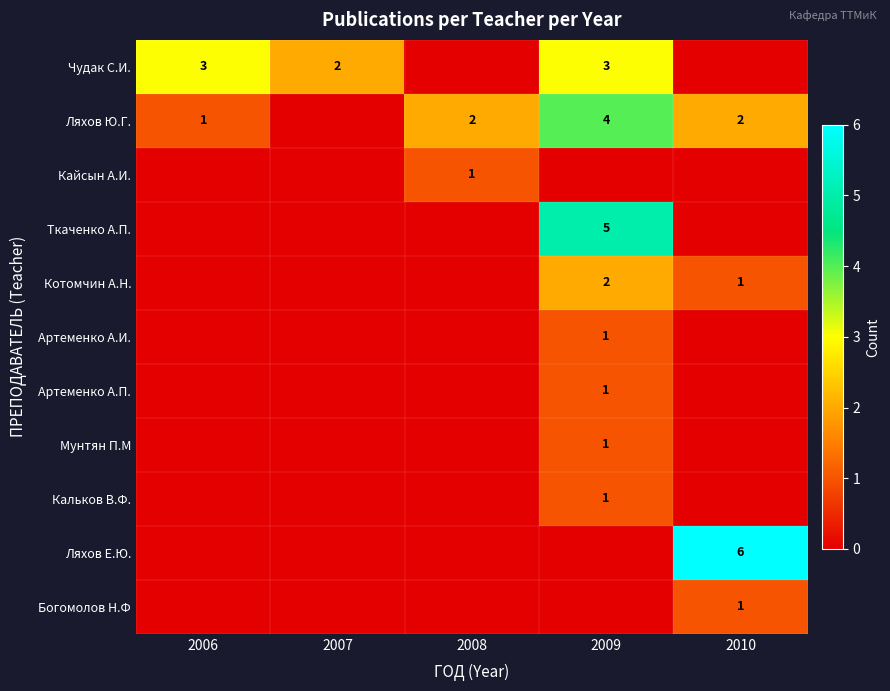

The Ляхов Ю.Г. series shows 2 at 2008. True or false?

True